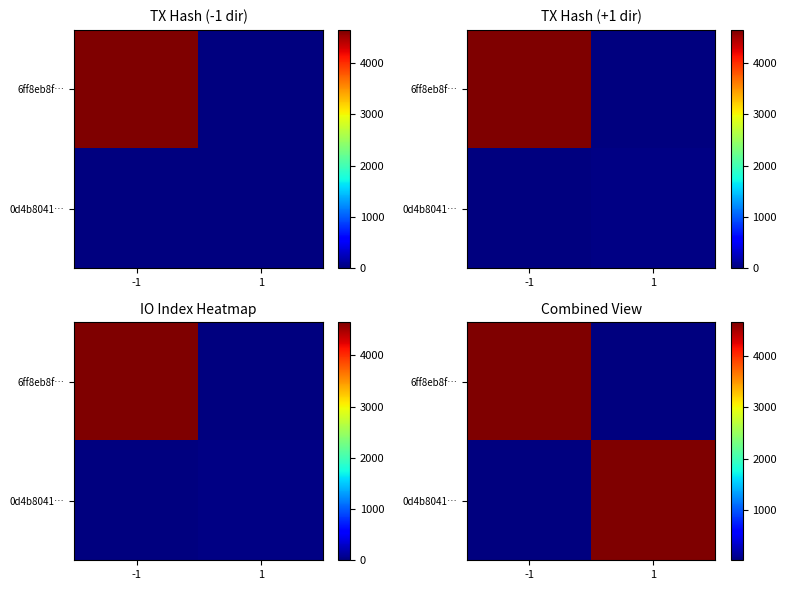

Which has a higher value, 1 or -1?

-1